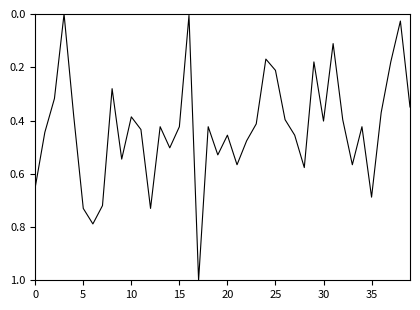

What is the difference between the maximum and minimum values?

1.0